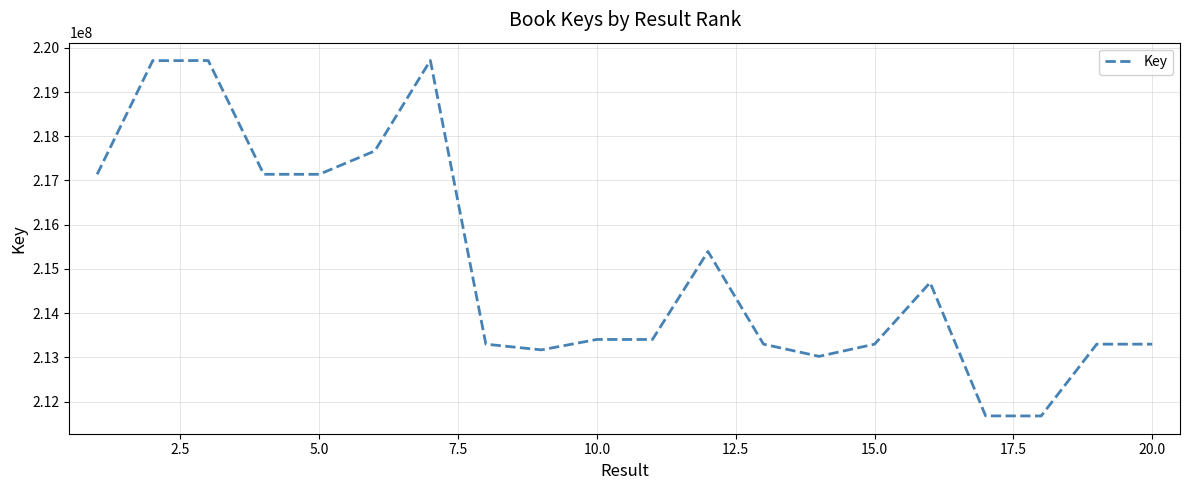

What is the difference between the maximum and minimum values?

8038874